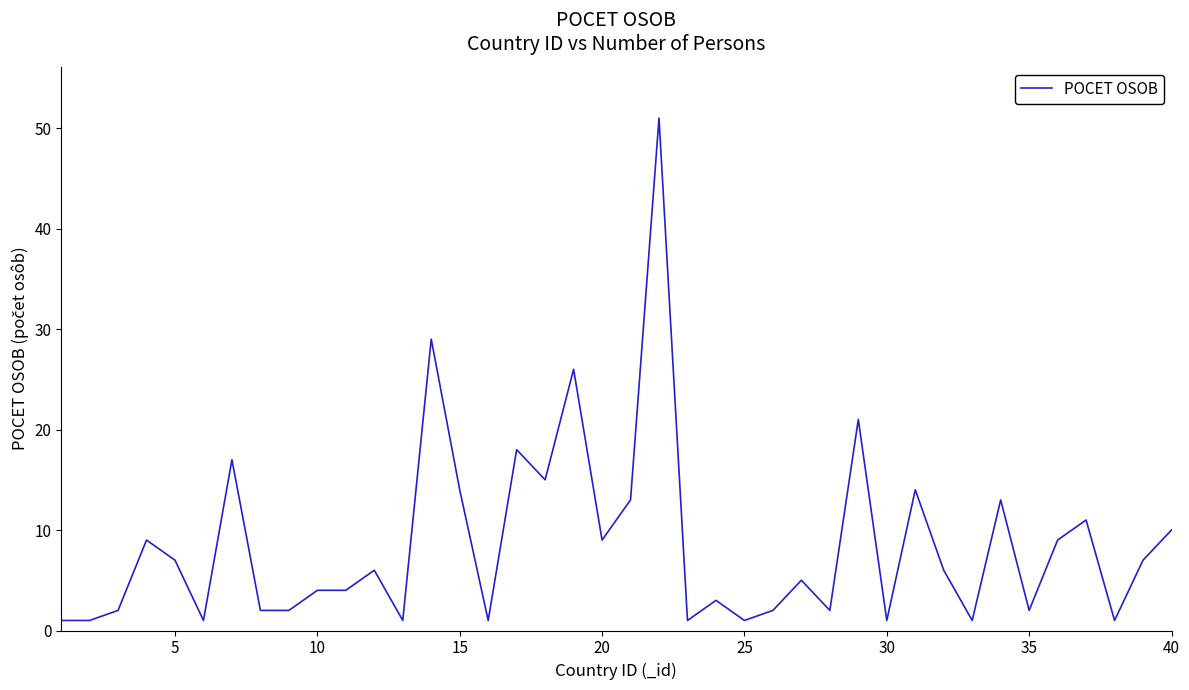

Reading left to right, extract all data points from this chart.

1	1	2	9	7	1	17	2	2	4	4	6	1	29	14	1	18	15	26	9	13	51	1	3	1	2	5	2	21	1	14	6	1	13	2	9	11	1	7	10